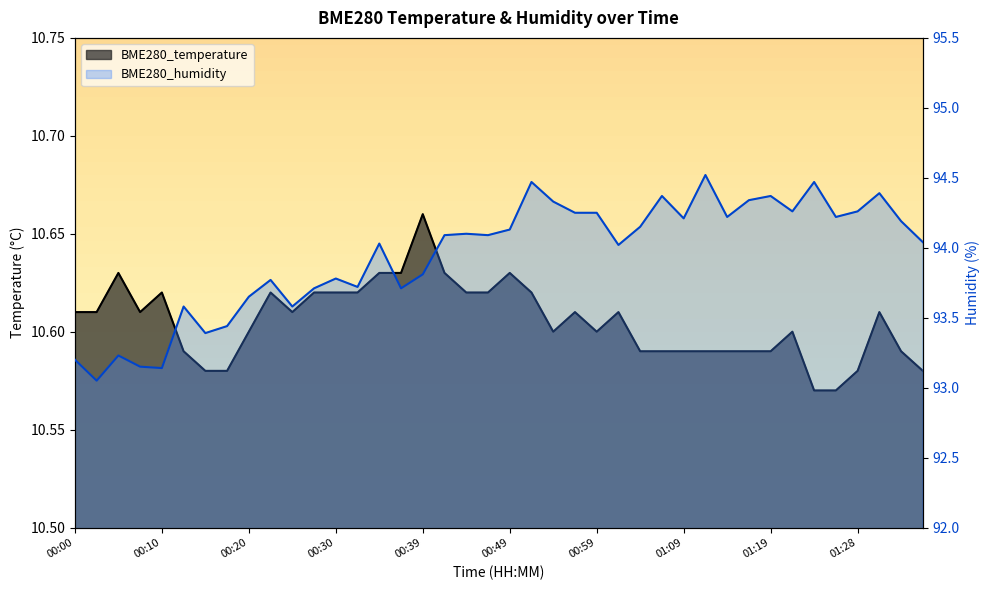

At which category is the sum across all series the highest?

01:11